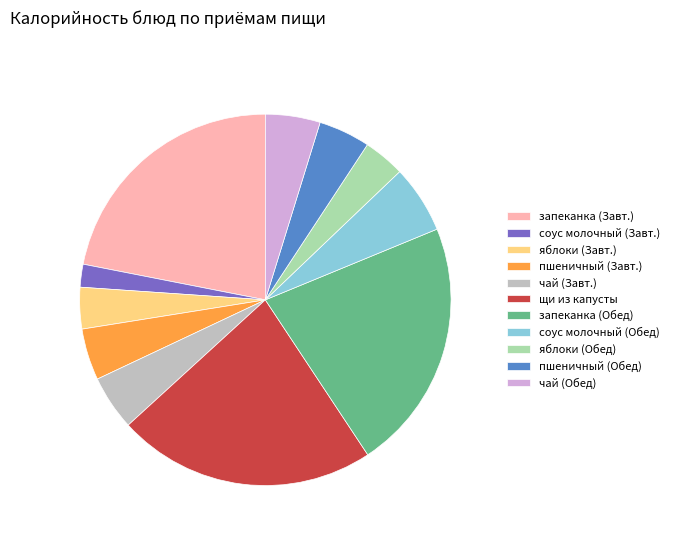

Approximately how many times larger is the value at пшеничный (Обед) compared to соус молочный (Завт.)?

2.3